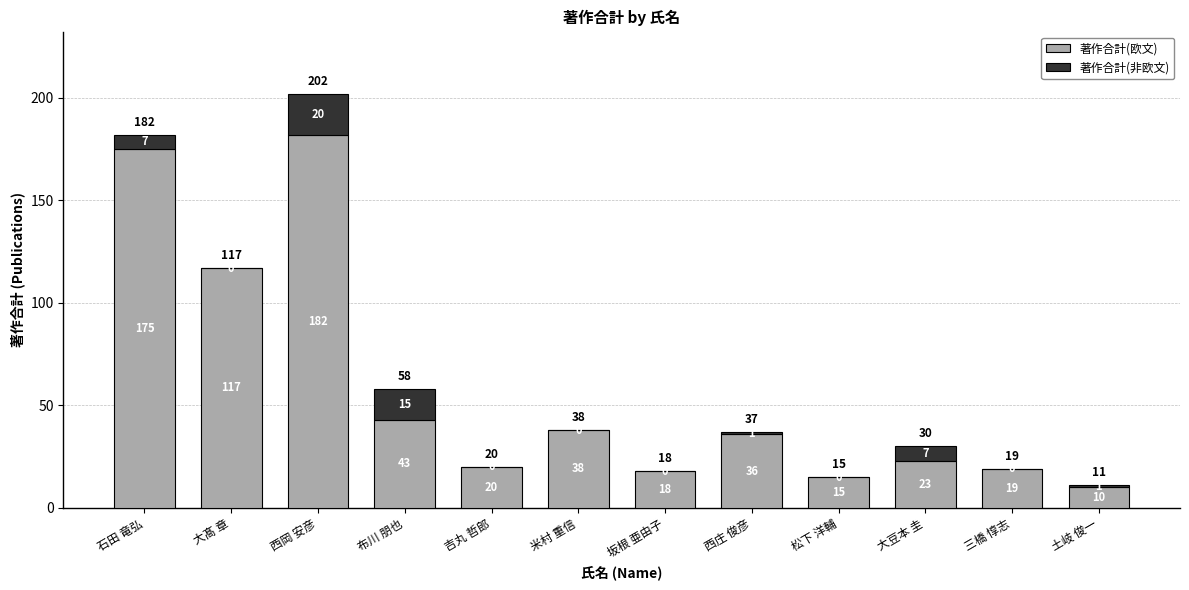

Which category has the highest value in the 著作合計(欧文) series?

西岡 安彦